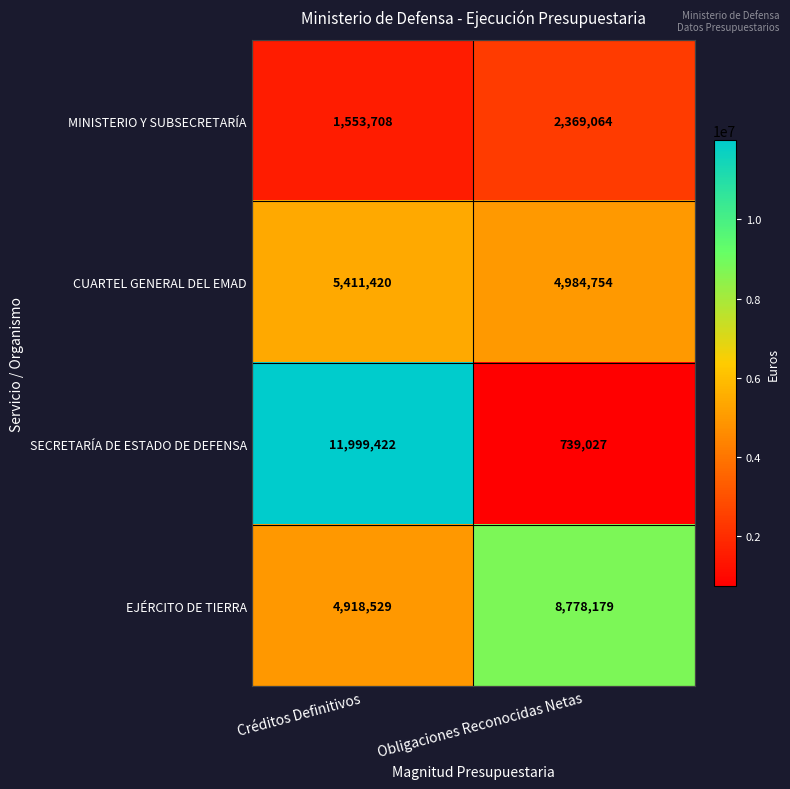

What is the difference between the CUARTEL GENERAL DEL EMAD values at Créditos Definitivos and Obligaciones Reconocidas Netas?

426666